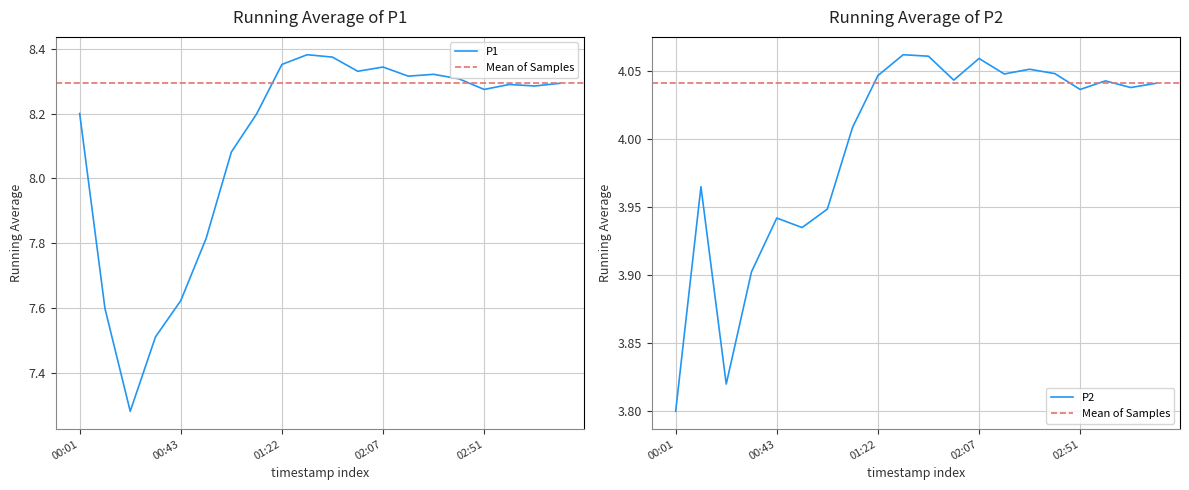

Where does the P1 series first go above 8?

00:01